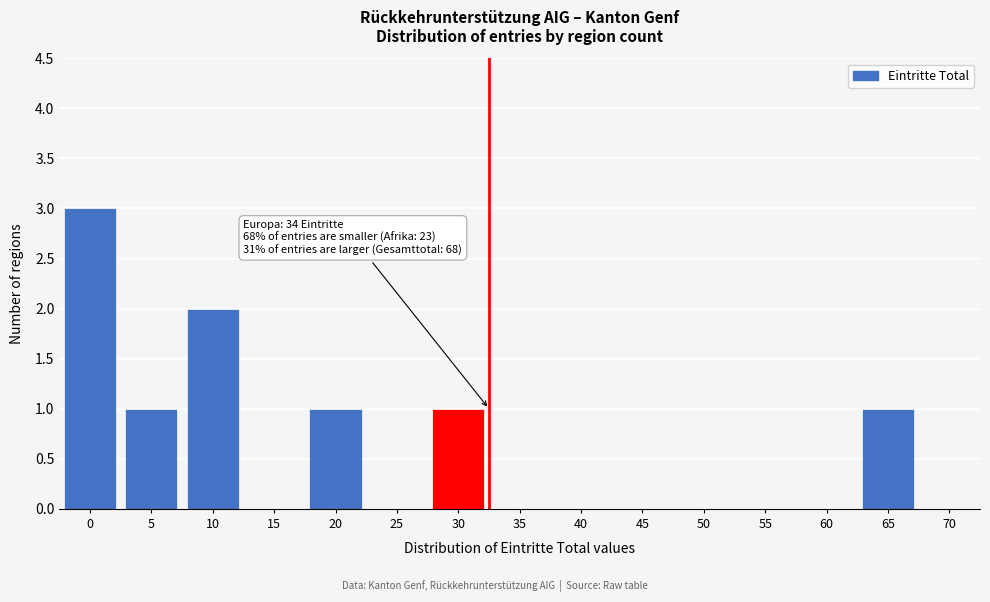

Reading left to right, extract all data points from this chart.

0=3	5=1	10=2	15=0	20=1	25=0	30=1	35=0	40=0	45=0	50=0	55=0	60=0	65=1	70=0